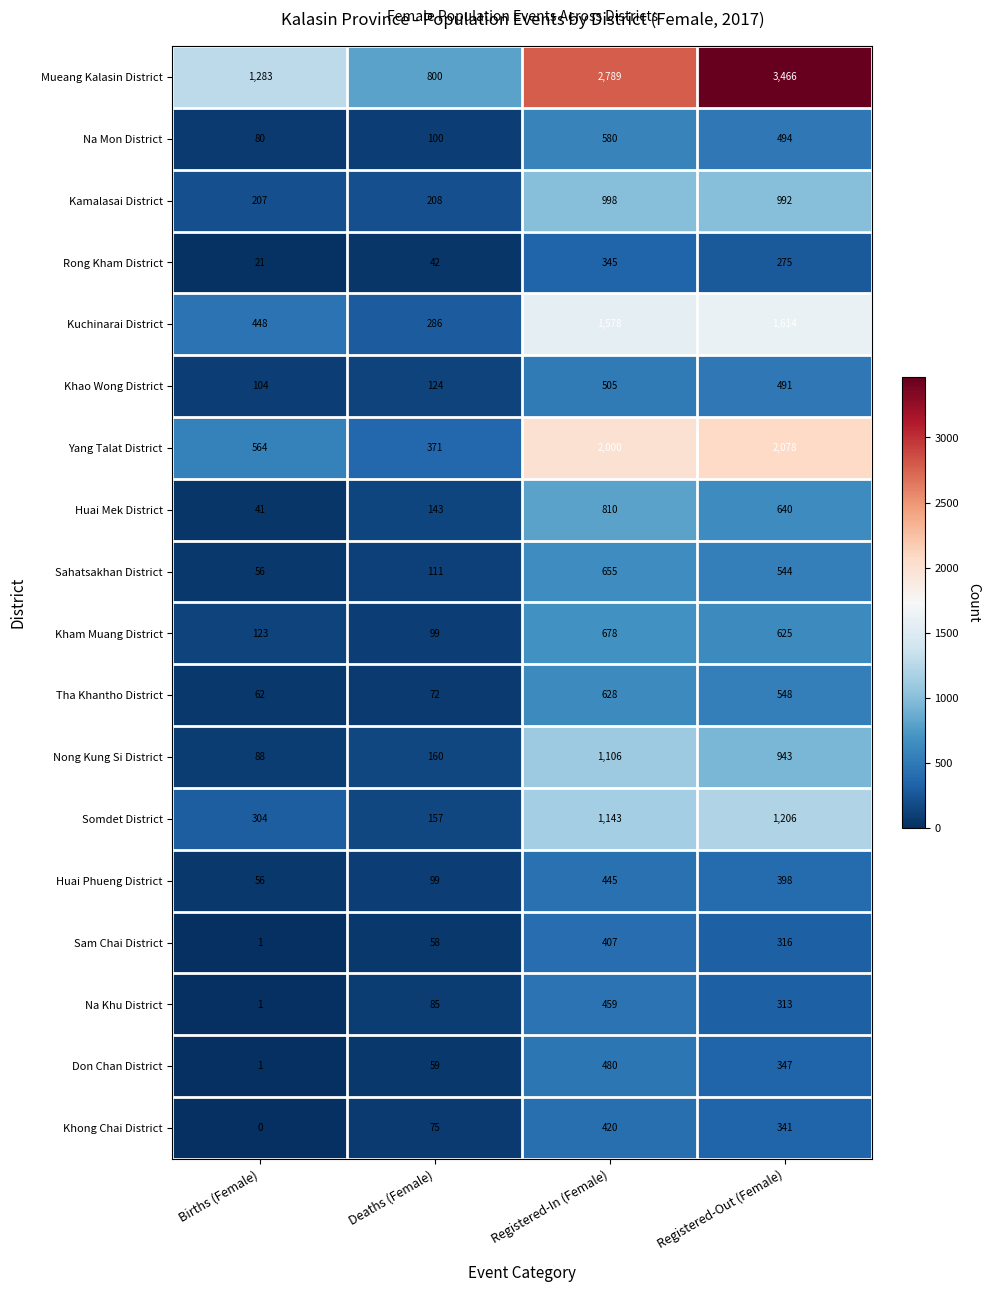

Is it true that Rong Kham District equals 345 at Registered-In (Female)?

True